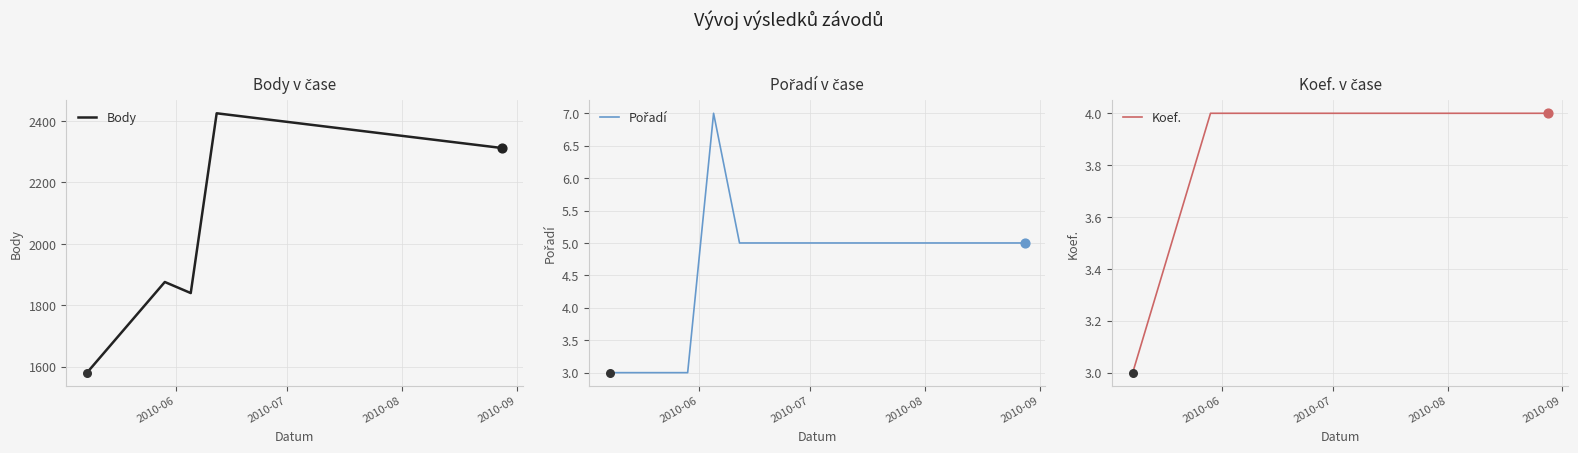

Which series has the widest spread of Y values?

Body